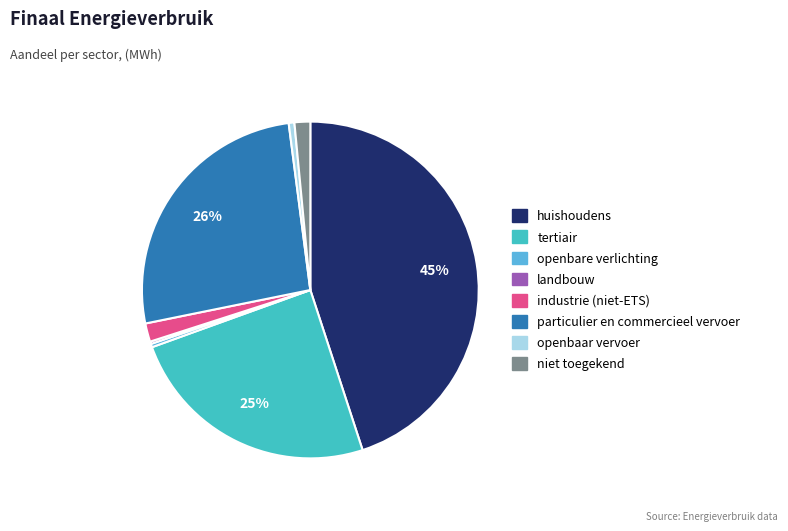

Do openbare verlichting and niet toegekend together represent more than half of the pie?

No